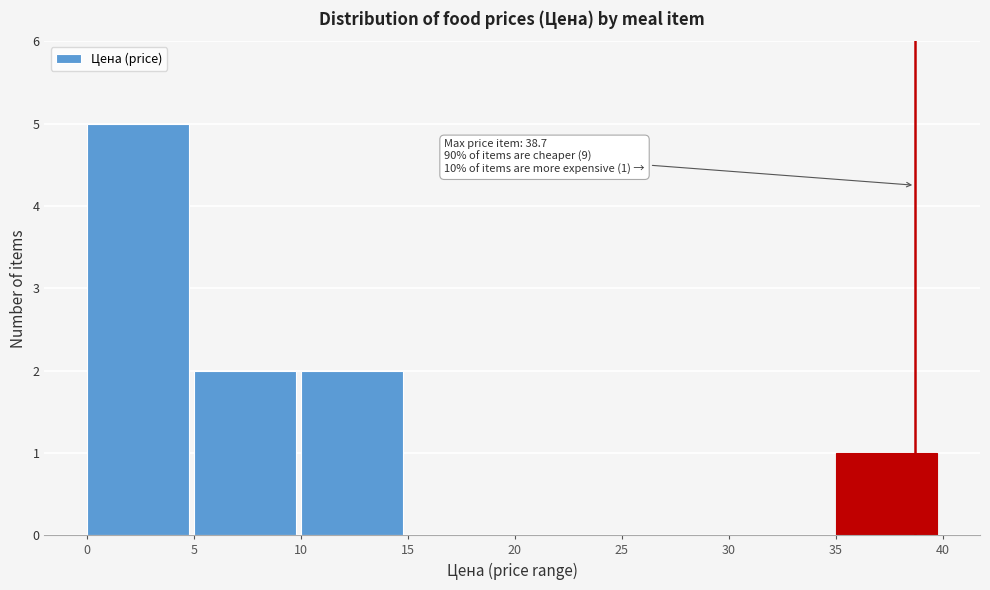

Over which range of the x-axis is the bar tallest?

0 to 5